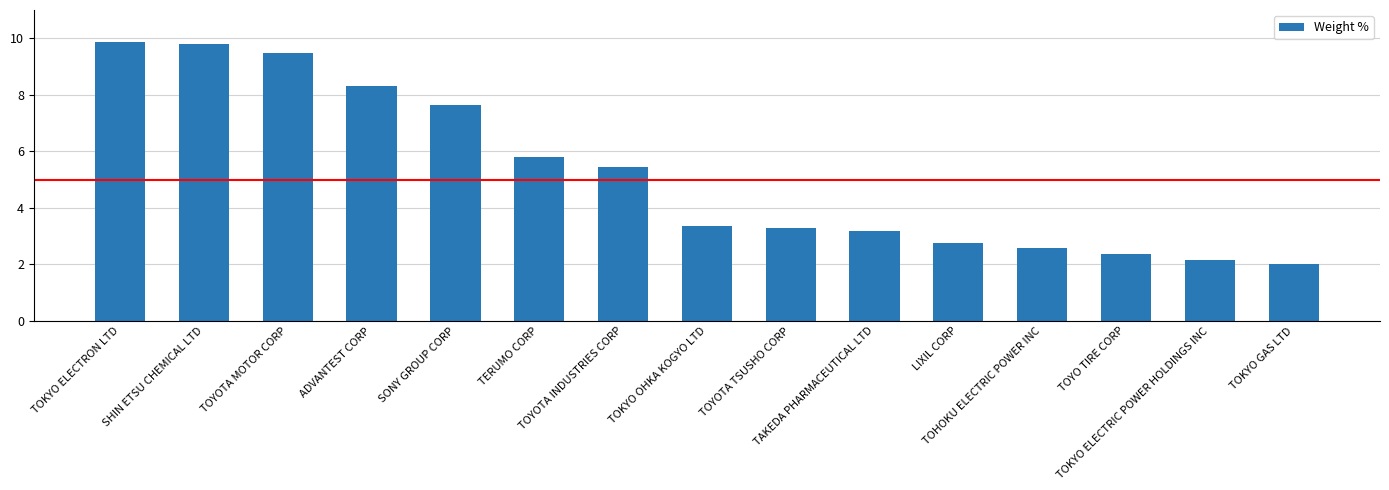

Does the chart contain stacked bars?

No